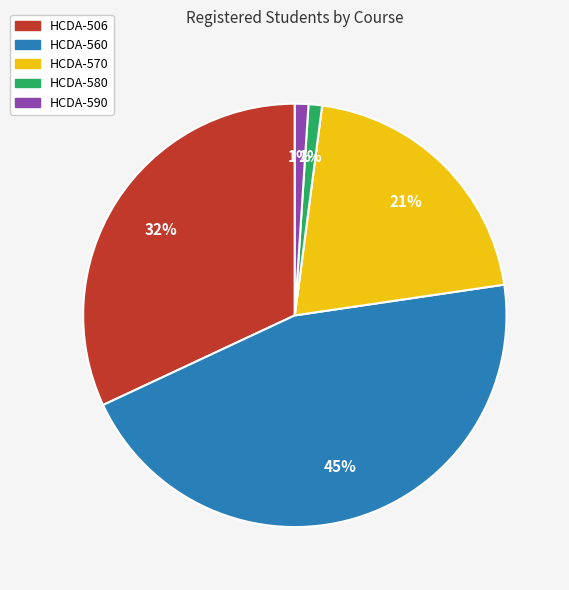

How many segments does this pie chart have?

5